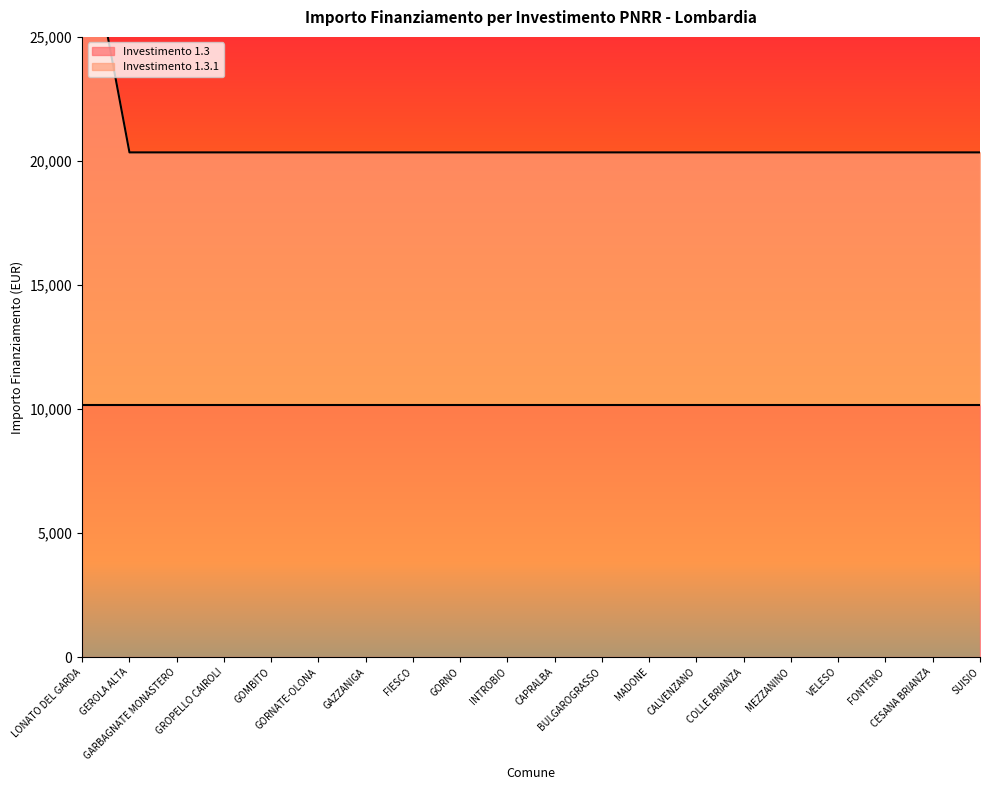

True or false: the data has more than 2 interior local peaks.

False